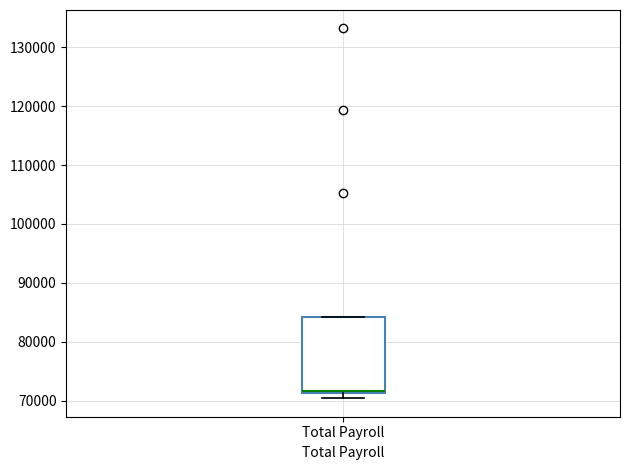

Read this box plot against the y-axis: the position of the median line, the range covered by the box, and the ends of both whiskers. The values are not printed on the chart, so give them approximately, as read against the axis.

median 72000, box 71000 to 84000, whiskers 70000 to 84000